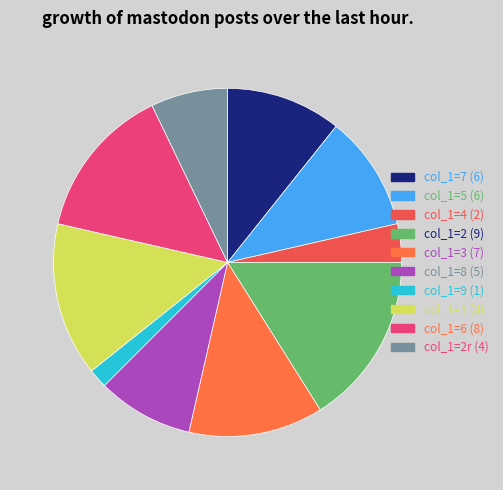

Which slice is the largest?

col_1=2 (9)